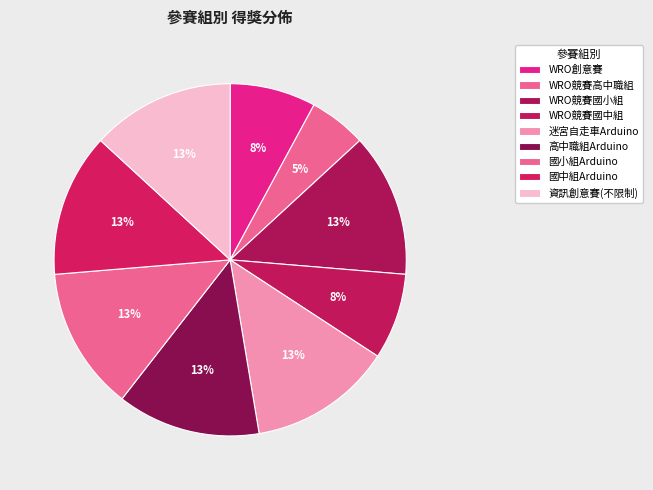

What is the change in value from WRO競賽高中職組 to 國中組Arduino?

+3